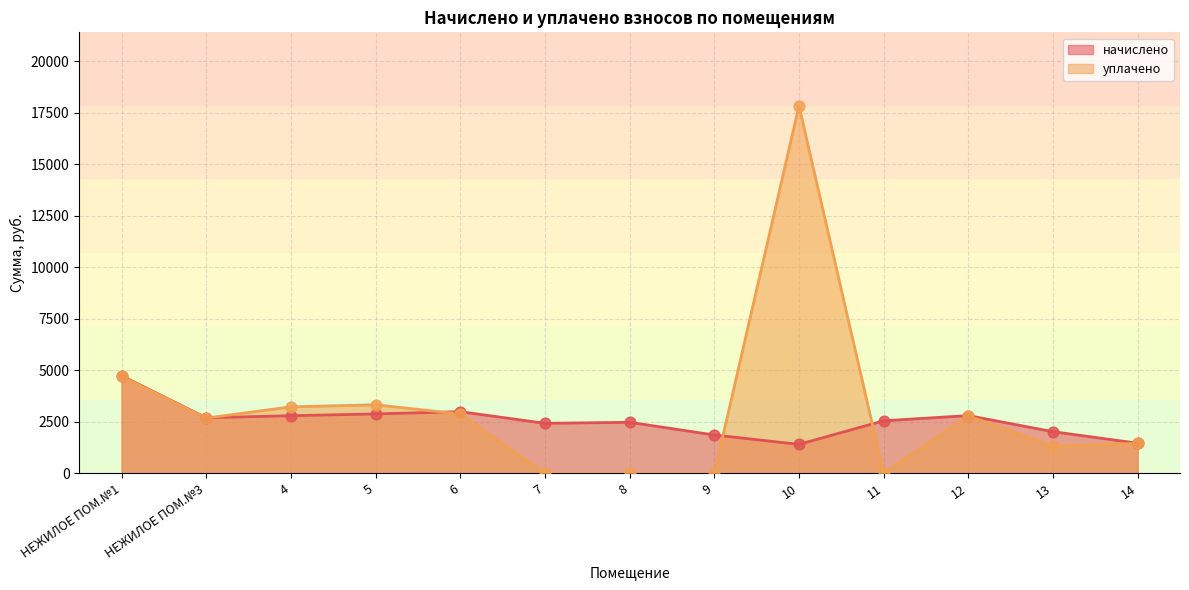

Which series has the largest Y range (max minus min)?

уплачено